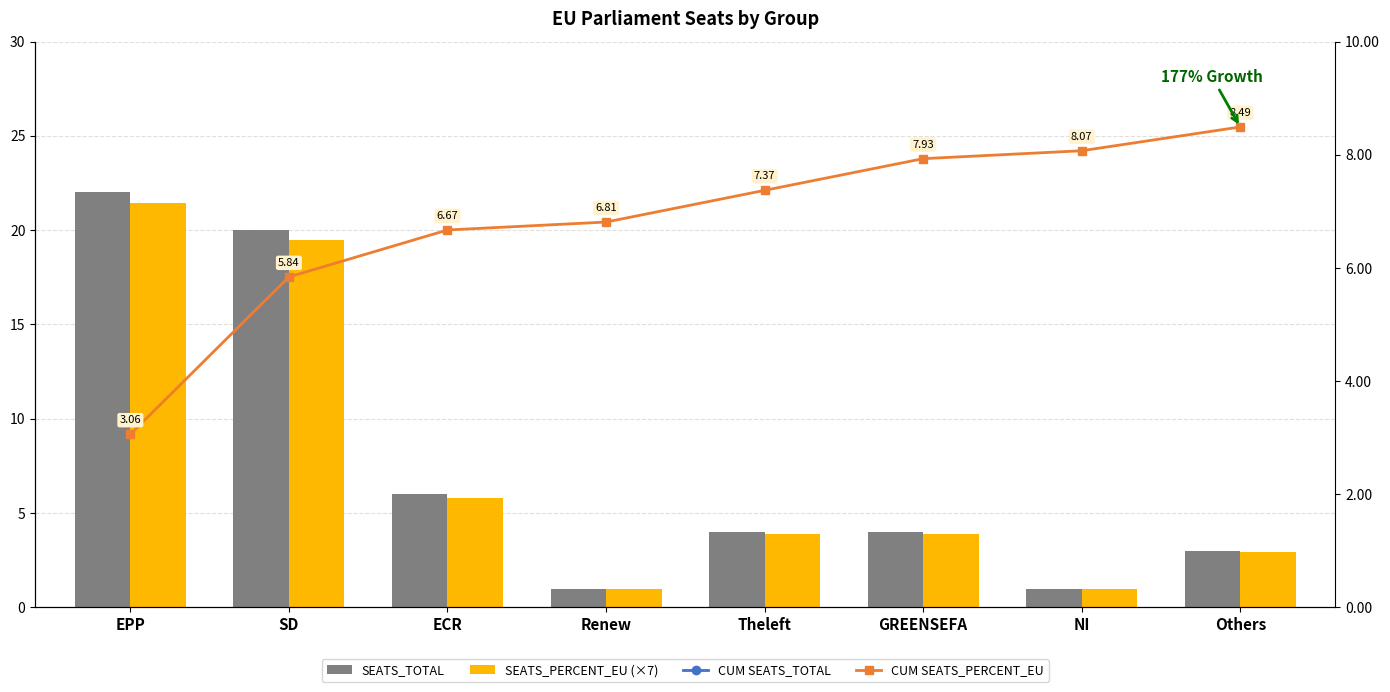

What is the maximum value for SEATS_TOTAL?

22.0